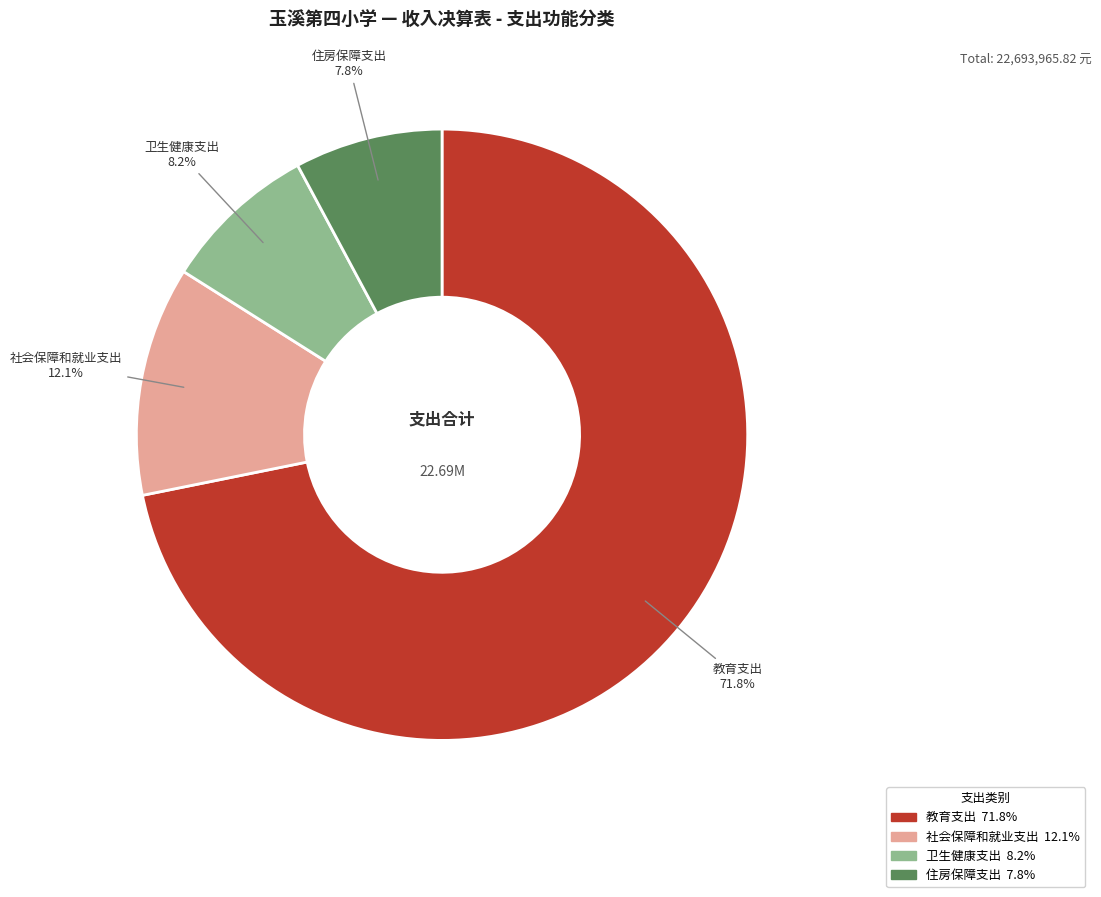

Which category has the biggest portion of the pie?

教育支出